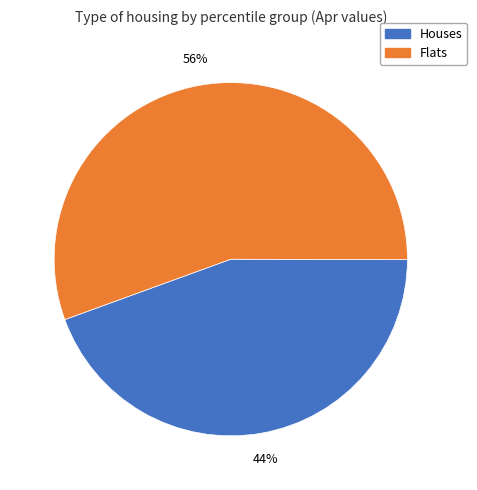

Approximately how many times larger is the value at Flats compared to Houses?

1.3